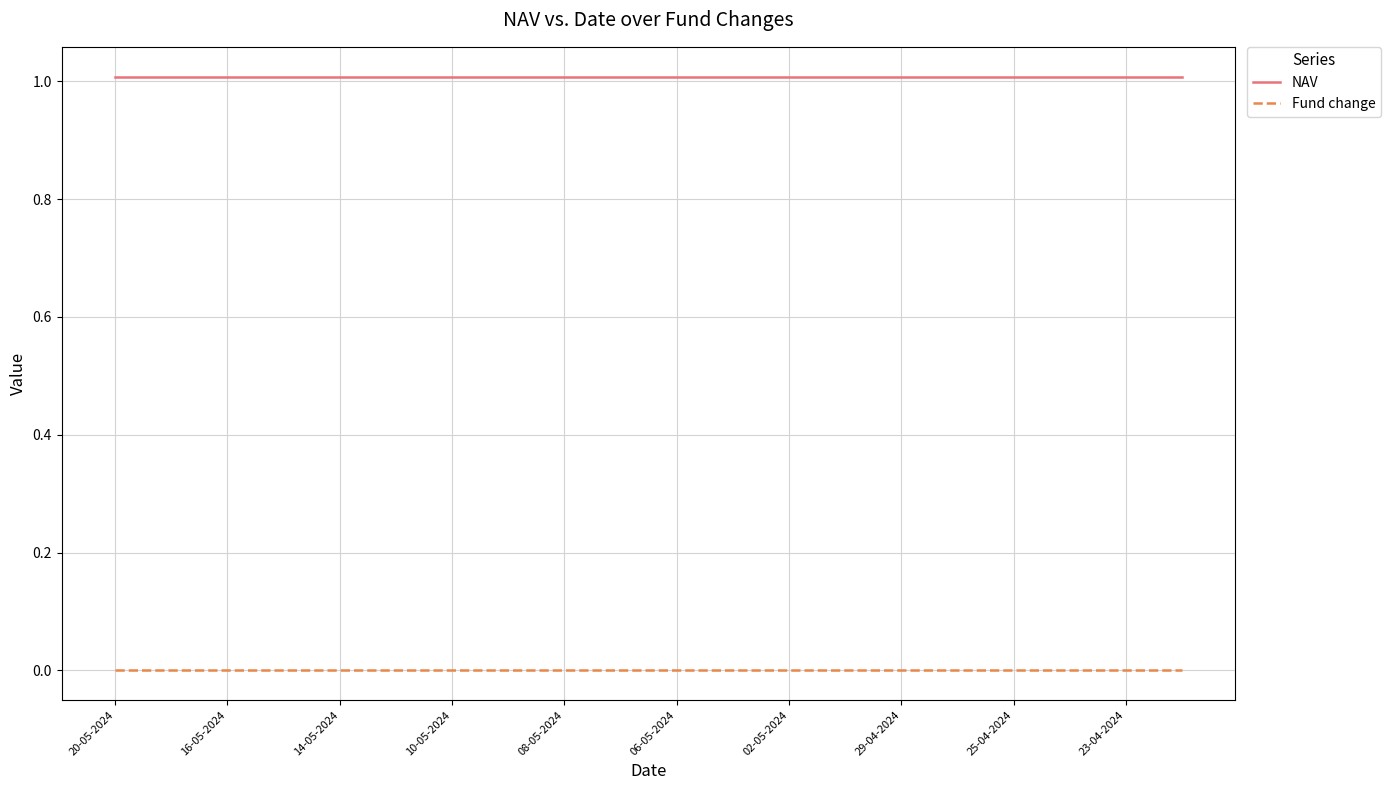

What are all the series names shown in the legend?

NAV, Fund change